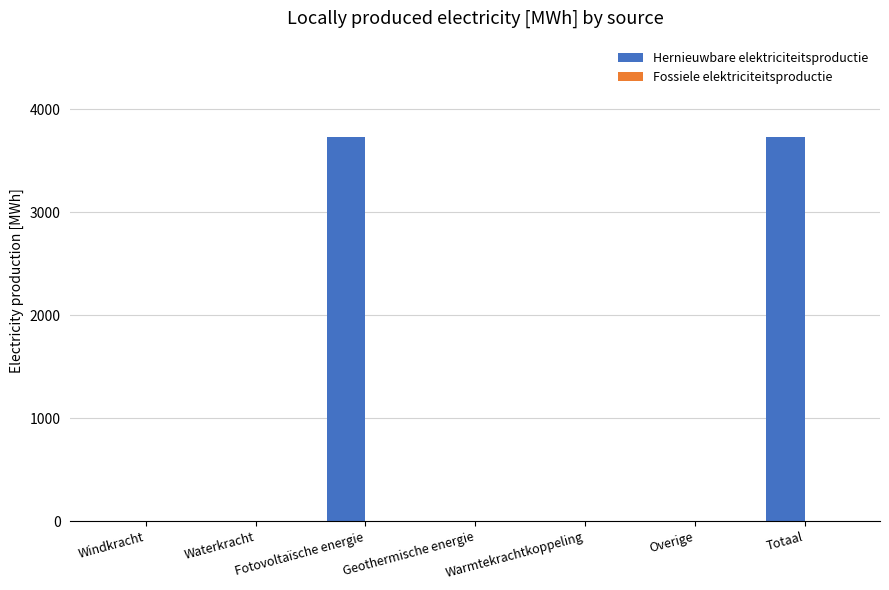

The chart shows a value of 0.0 at Geothermische energie. True or false?

True